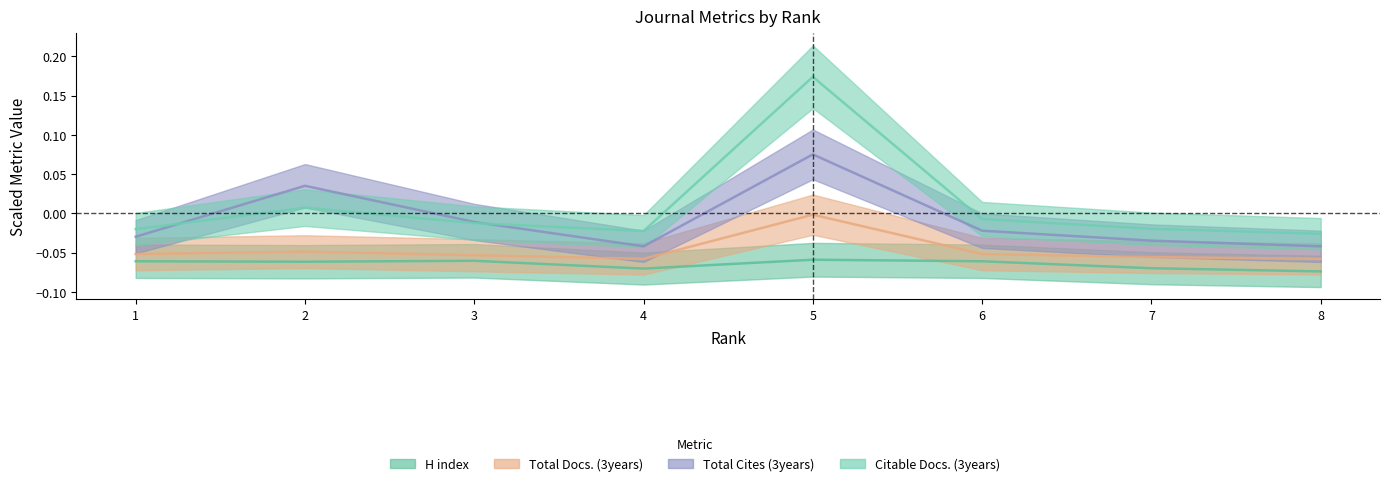

True or false: Total Cites (3years) has more than 1 points higher than both neighbors.

True